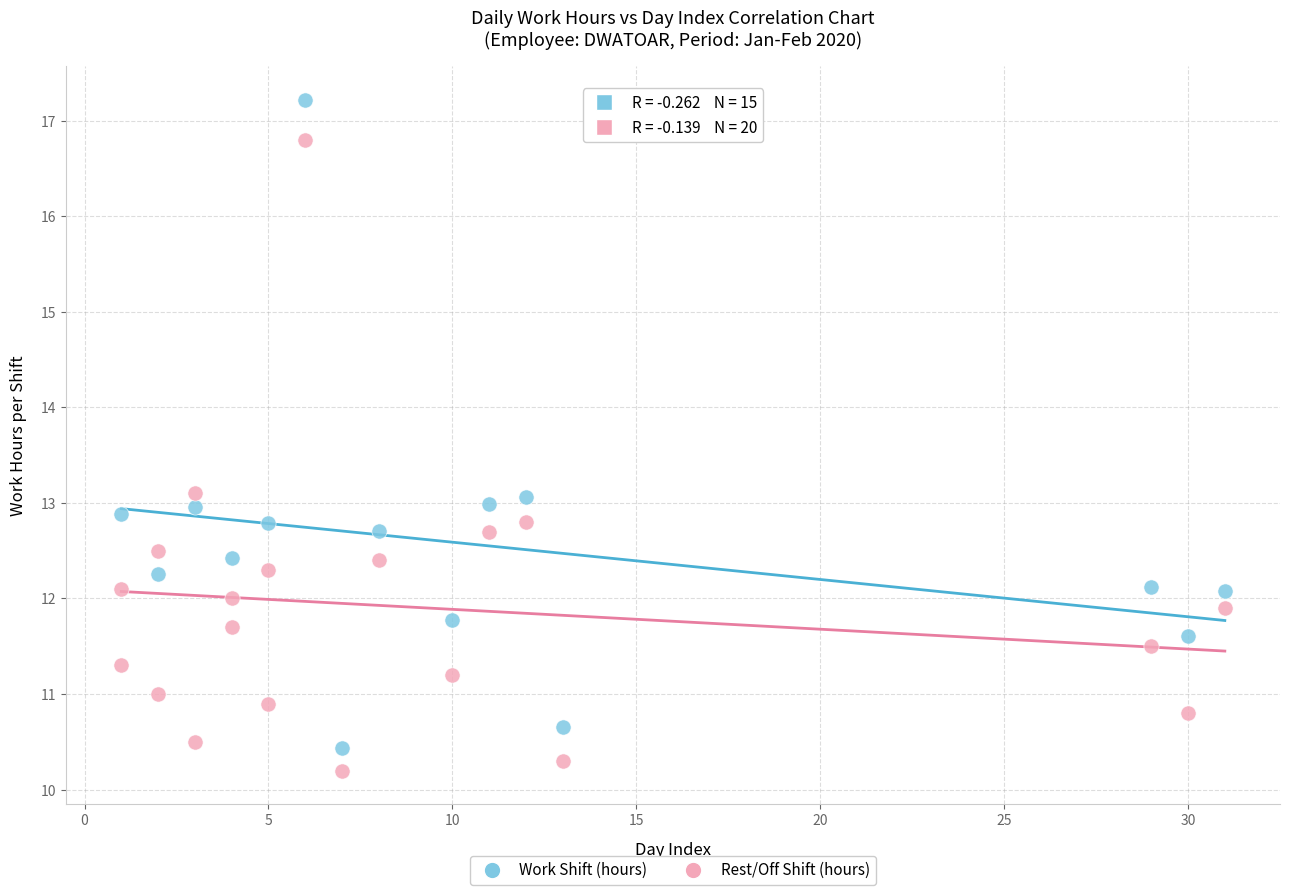

Which series reaches the maximum Y coordinate?

Work Shift (hours)